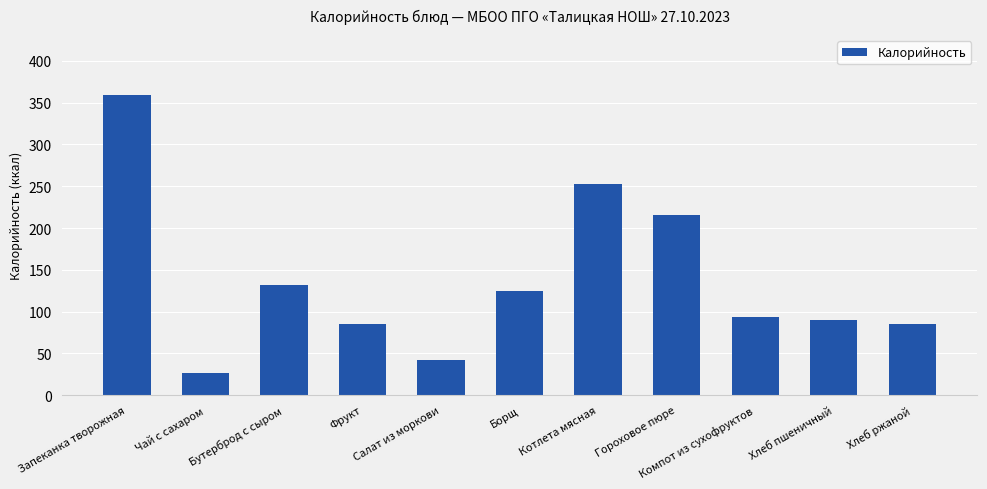

Reading left to right, what are all the values shown in this chart?

Запеканка творожная=359	Чай с сахаром=26	Бутерброд с сыром=132	Фрукт=85	Салат из моркови=42	Борщ=125	Котлета мясная=253	Гороховое пюре=215	Компот из сухофруктов=93	Хлеб пшеничный=90	Хлеб ржаной=85